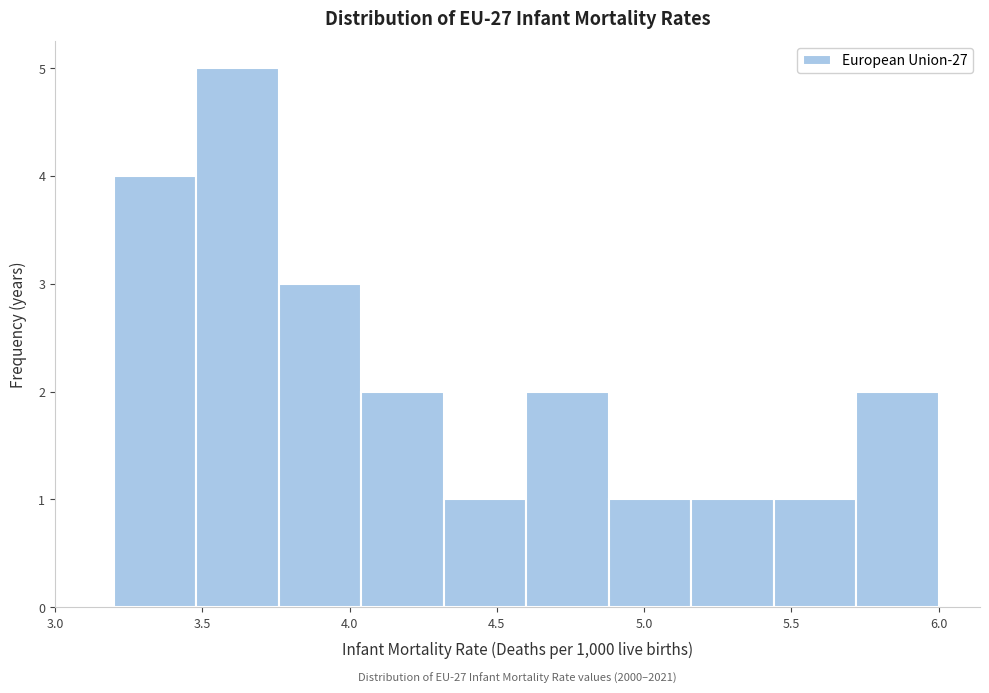

Which range on the x-axis has the tallest bar?

3.48 to 3.76